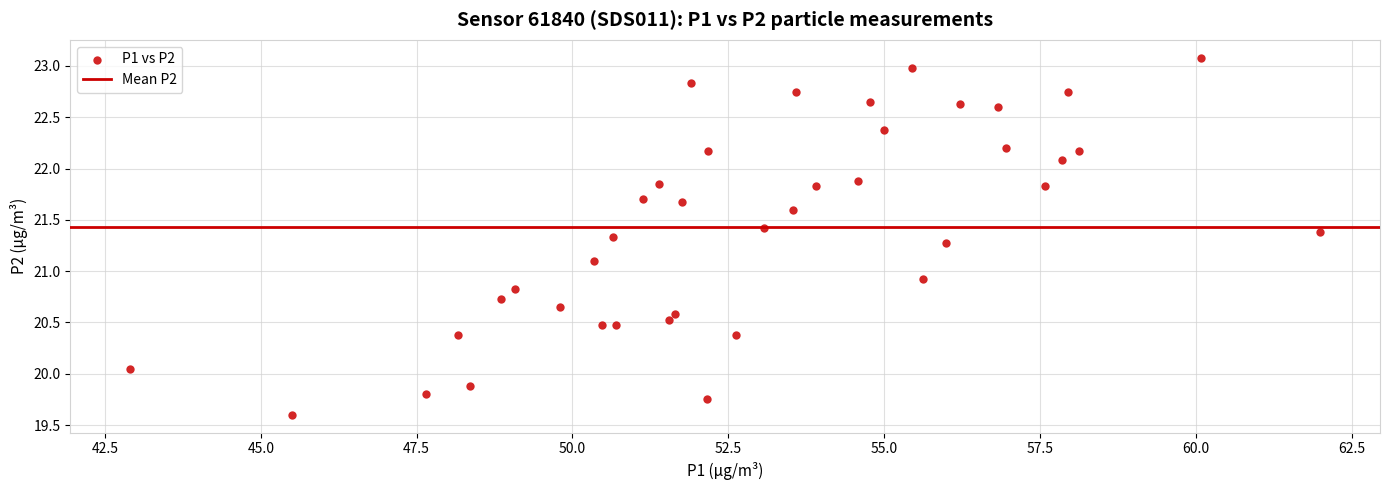

What is the range of Y values (max minus min)?

3.5